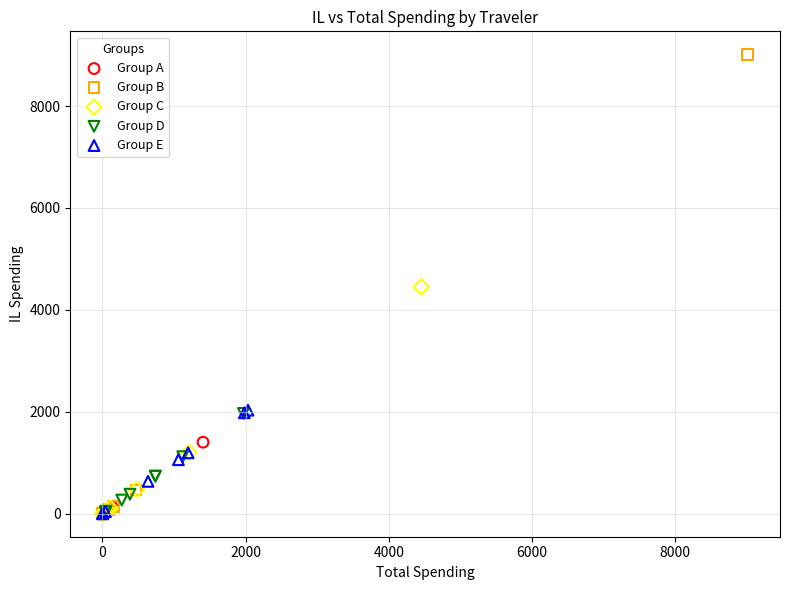

Which series contains the highest Y value?

Group B